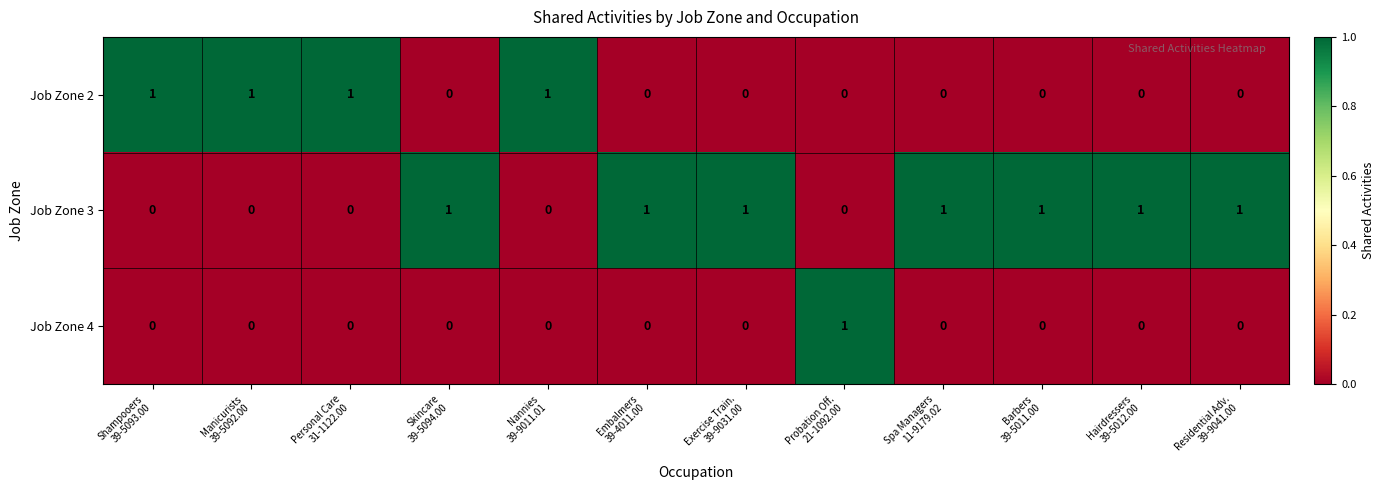

At how many categories does at least one series exceed 0?

12